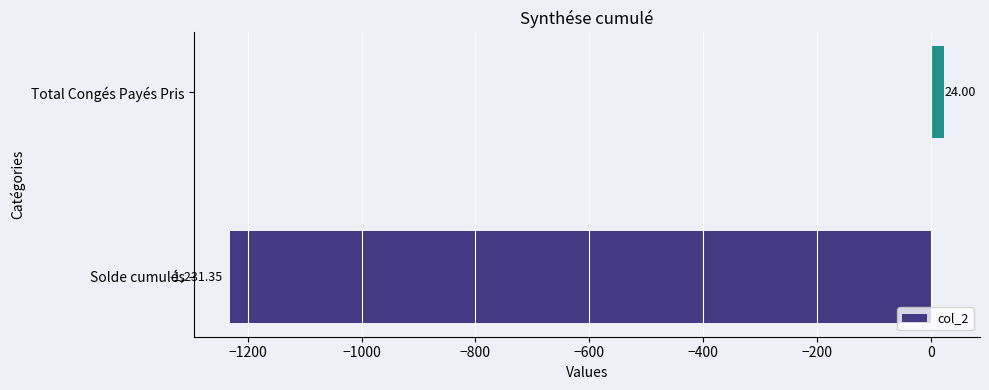

List the labels in order of value, smallest first.

Solde cumulés, Total Congés Payés Pris